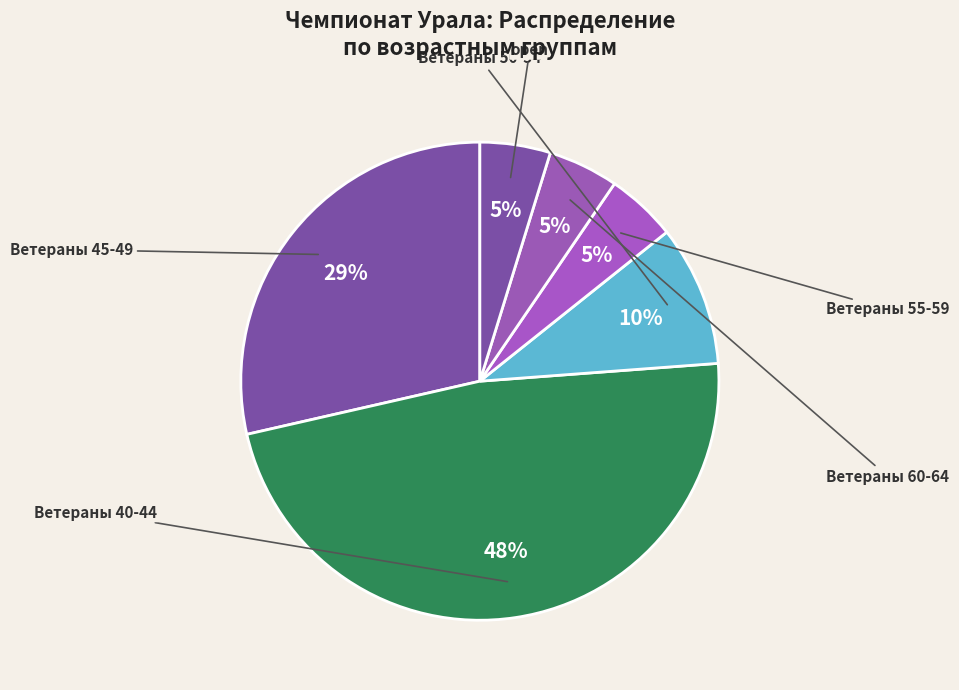

Count the number of slices in the pie.

6